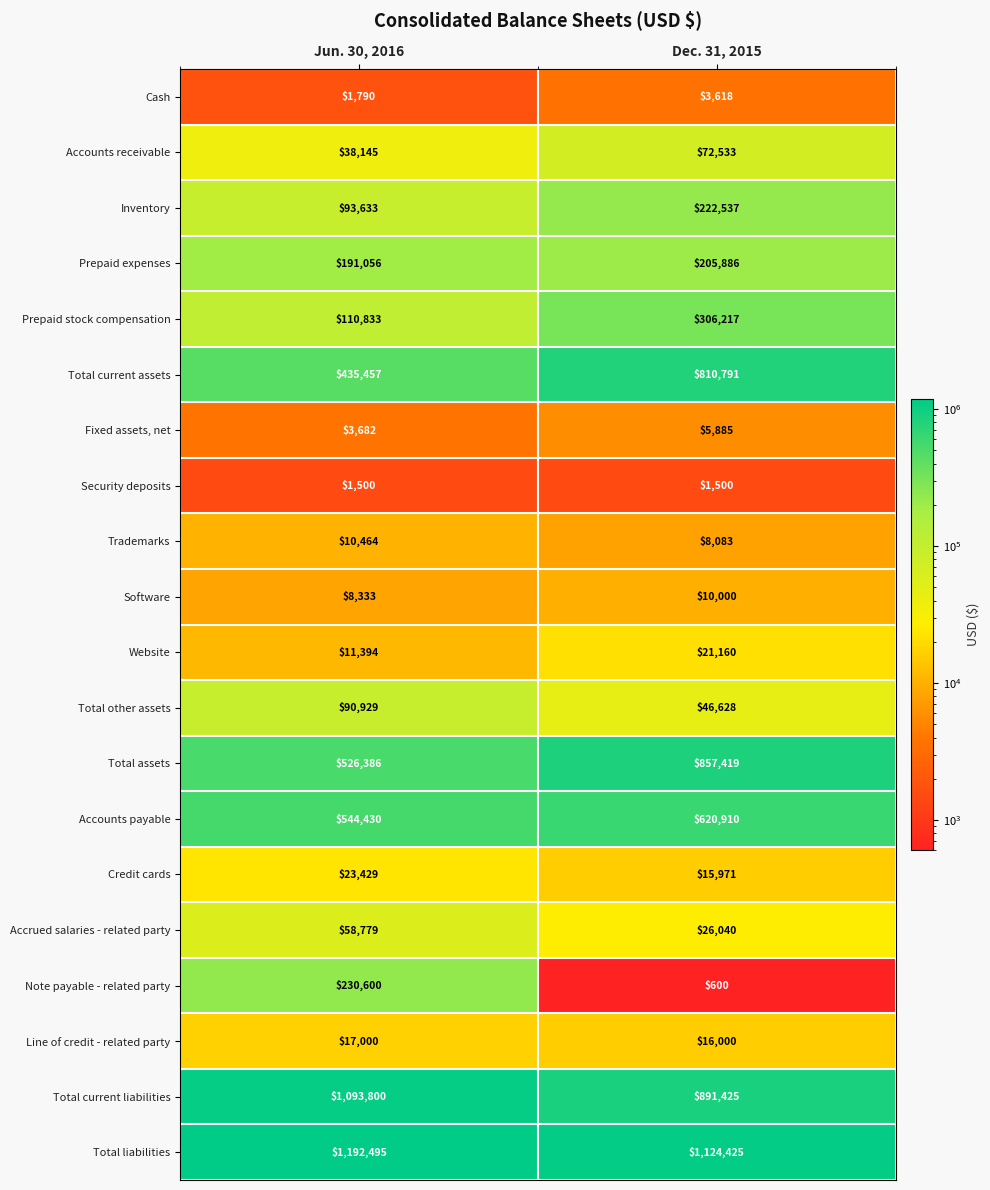

Which series changed the most between Jun. 30, 2016 and Dec. 31, 2015?

Total current assets